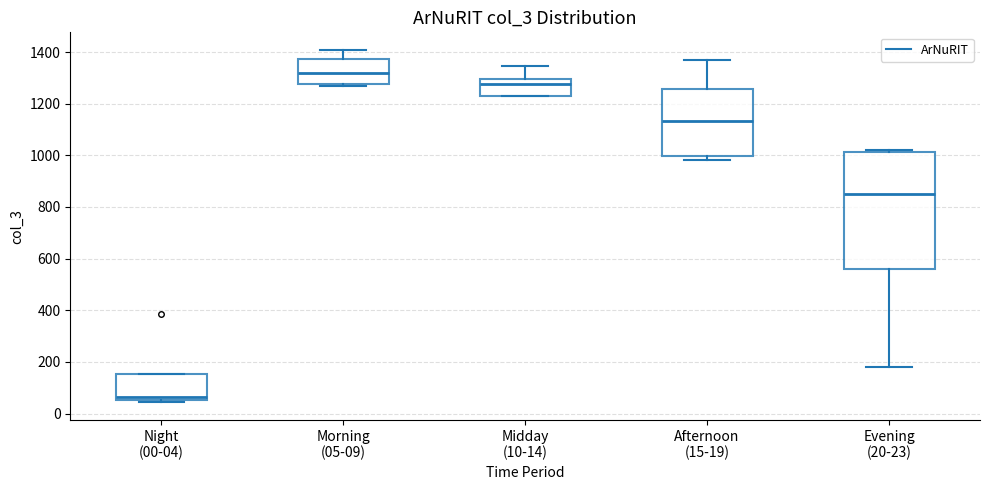

Which box's median line is the lowest?

Night (00-04)